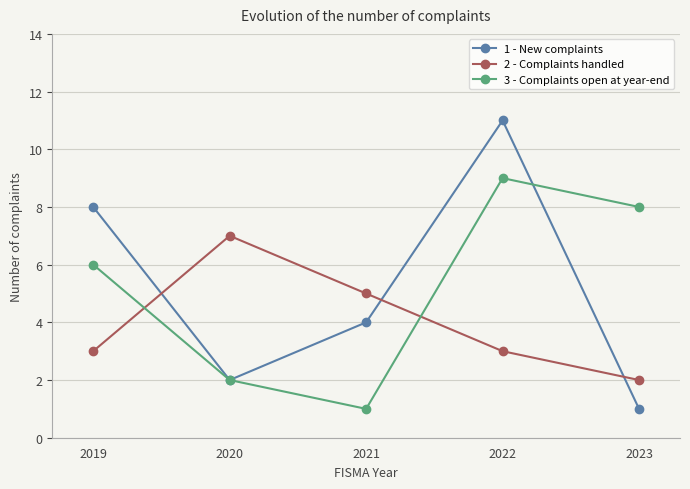

How many categories are shown in the chart?

5